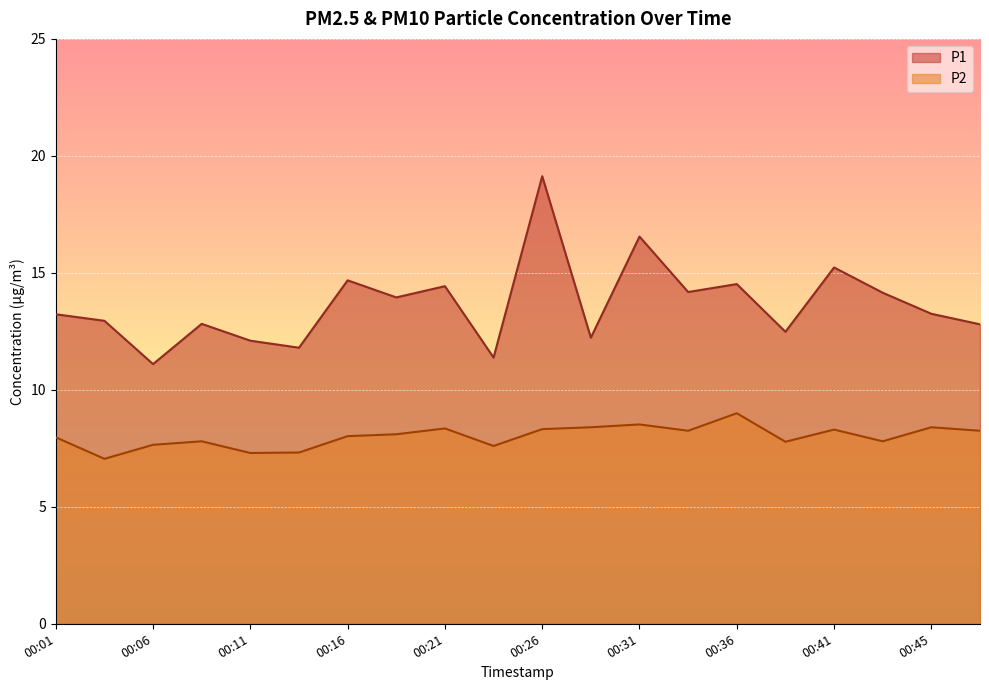

What is the difference between the maximum and minimum values in the P1 series?

8.0